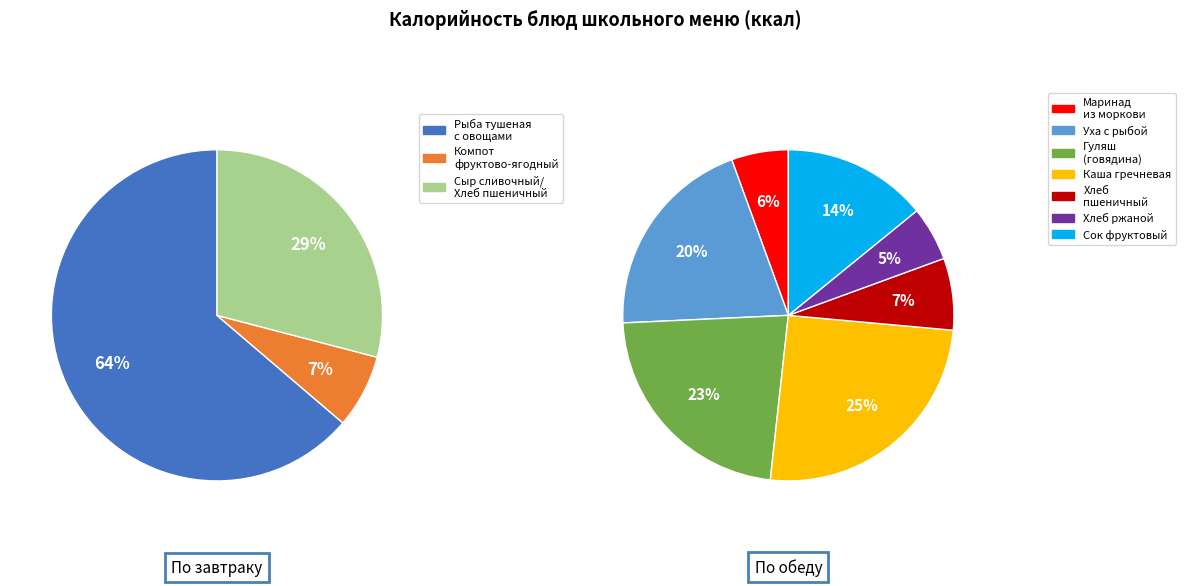

Which has a higher value, Гуляш (говядина) or Хлеб ржаной?

Гуляш (говядина)